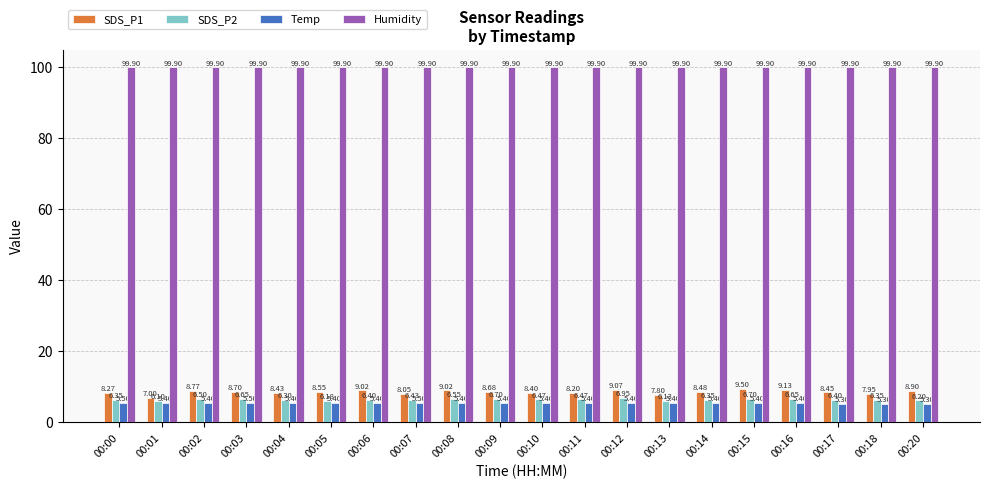

What is the difference between the second highest and minimum values in the SDS_P1 series?

2.1